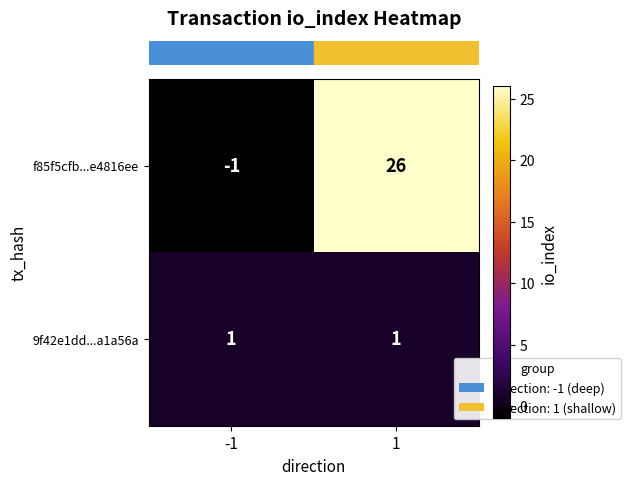

Read the f85f5cfb...e4816ee value at 1.

26